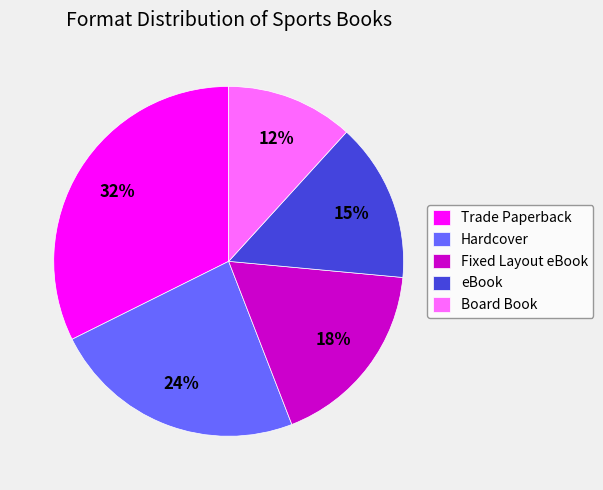

Do Trade Paperback and Board Book together represent more than half of the pie?

No